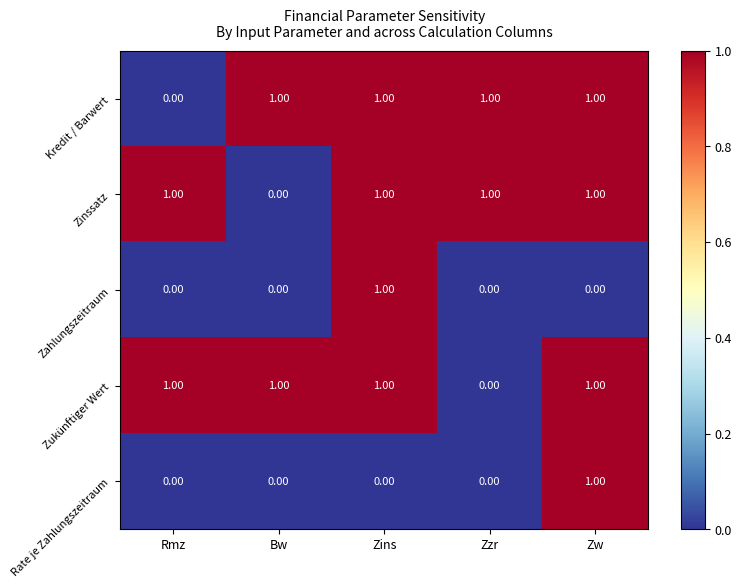

At which label is Zukünftiger Wert closest to 0?

Zzr